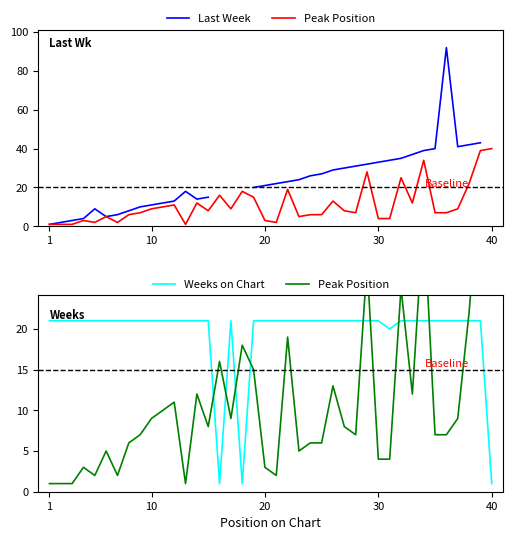

How many data points in Peak Position are above 8?

18